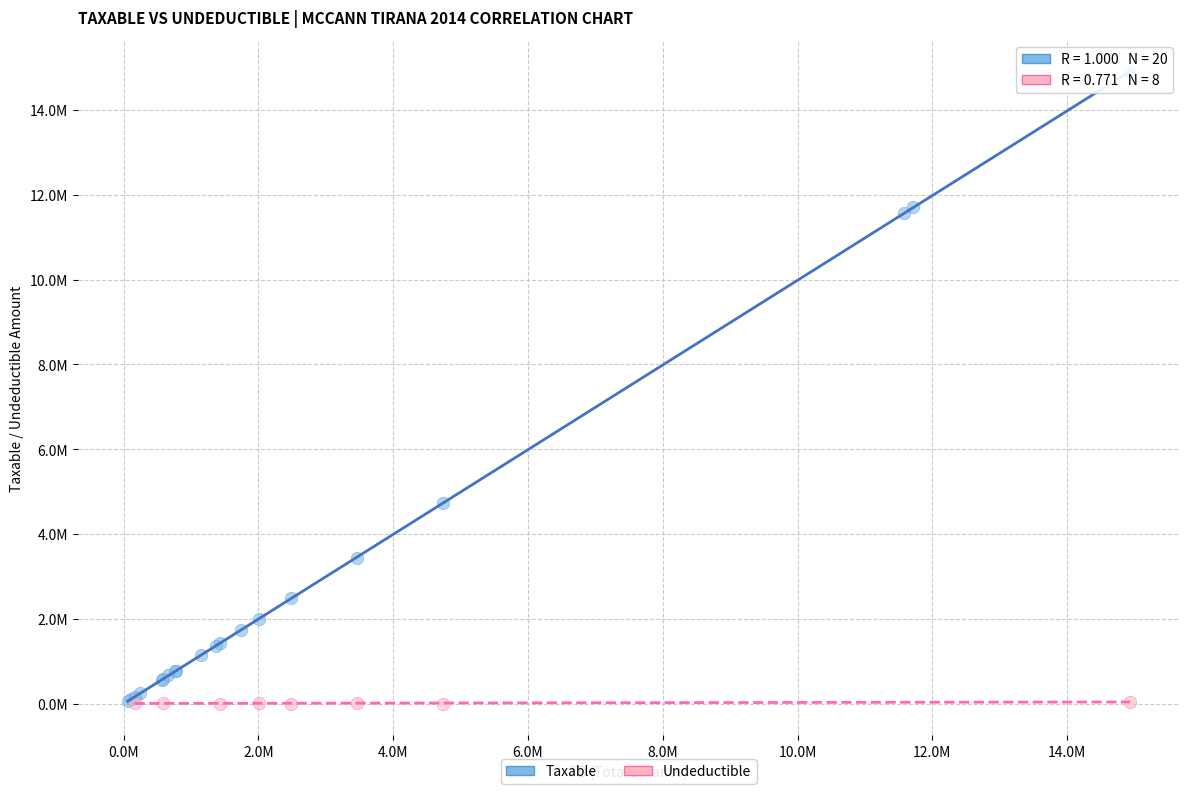

What are all the series names shown in the legend?

Taxable, Undeductible